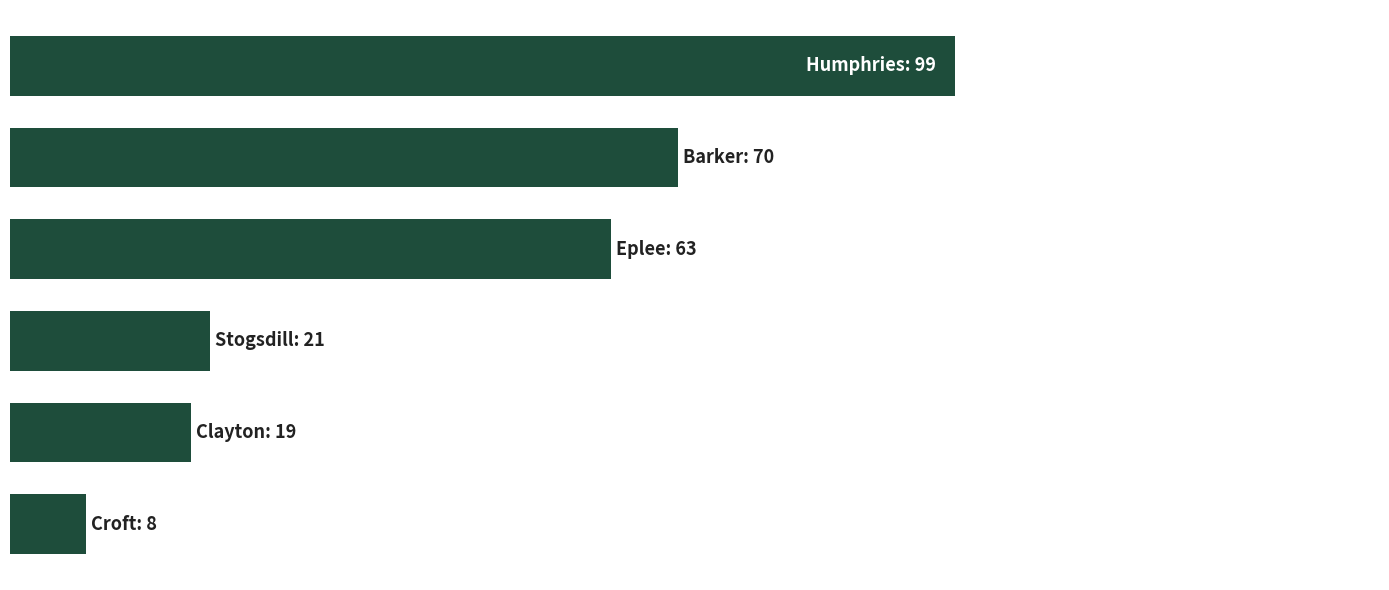

Are the bars horizontal?

Yes